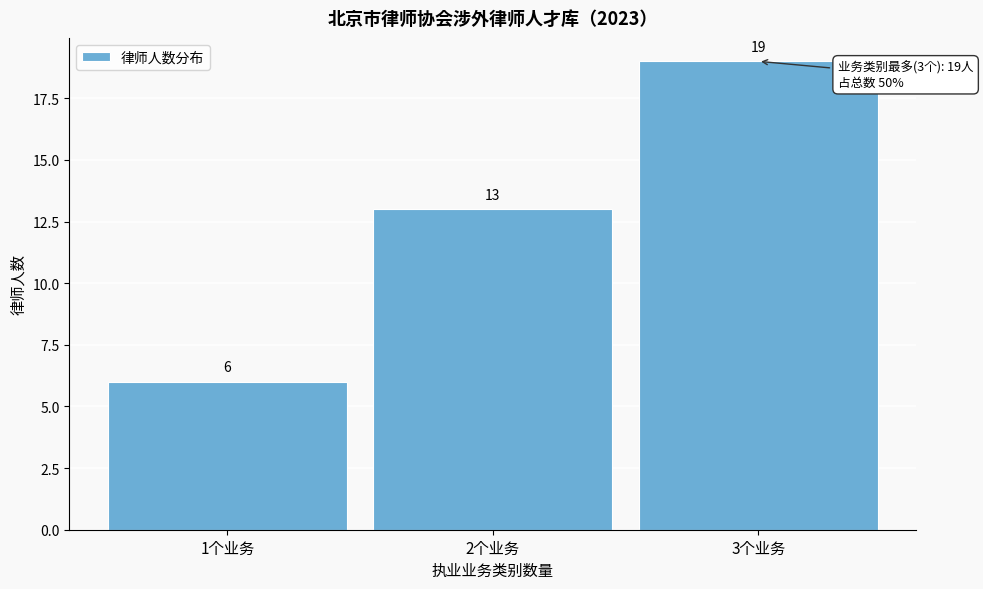

Reading left to right, transcribe all the data shown in this chart.

1个业务=6	2个业务=13	3个业务=19